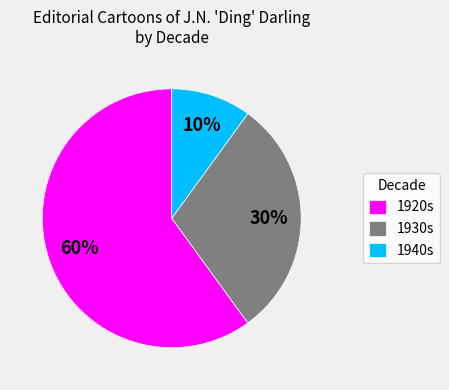

Is it true that 1940s is 23% of the pie?

False